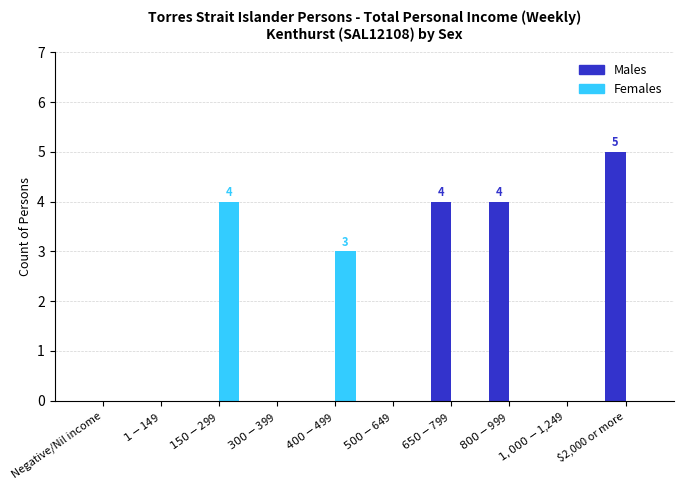

What is the sum of all Females values?

7